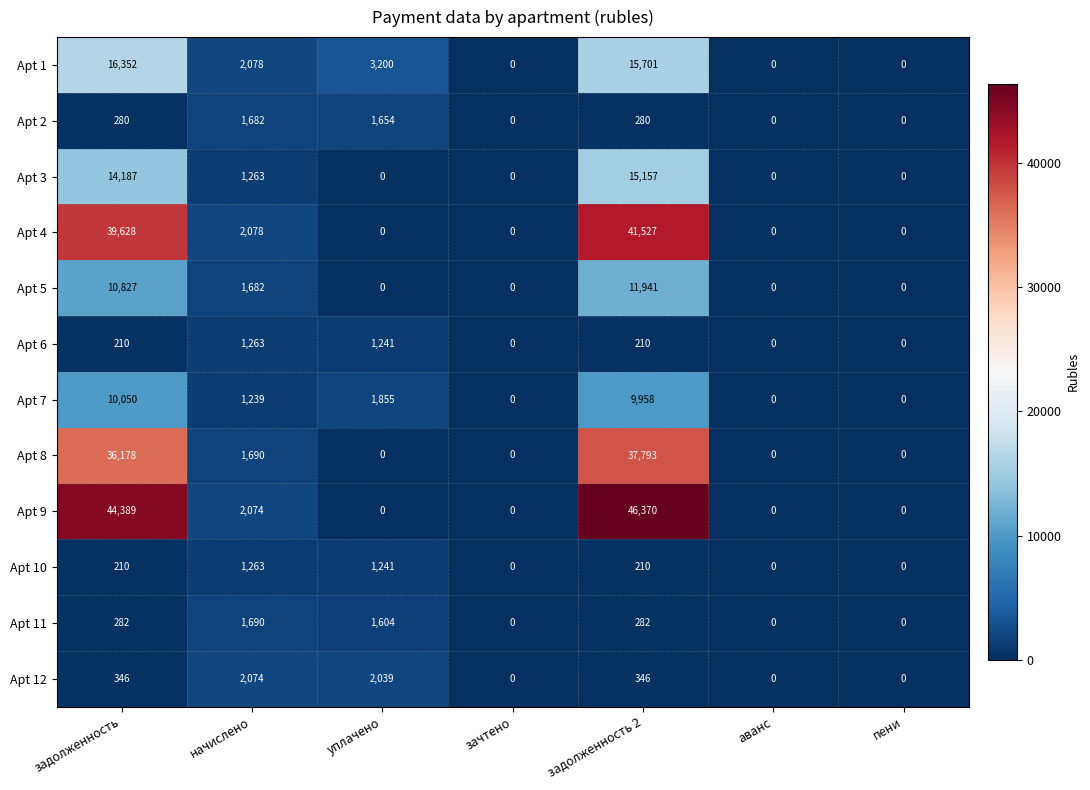

What is the sum of the Apt 12 values at начислено and зачтено?

2074